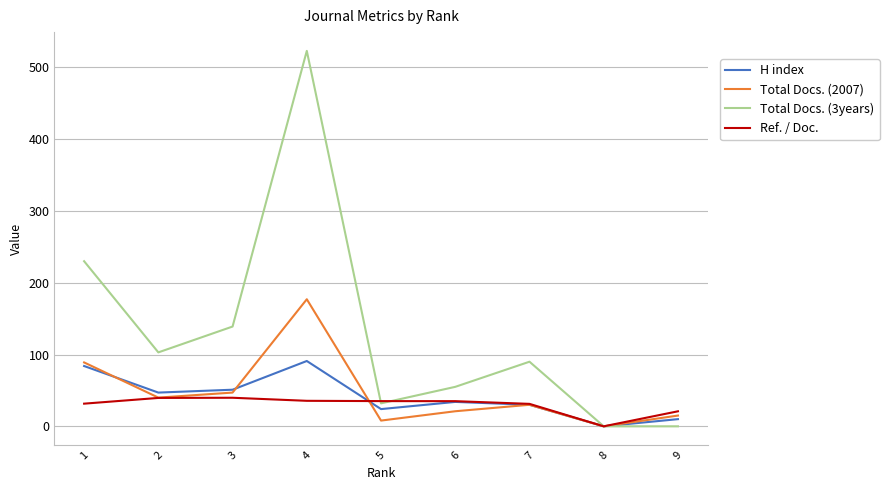

Rank the series by their maximum value, from highest to lowest.

Total Docs. (3years), Total Docs. (2007), H index, Ref. / Doc.